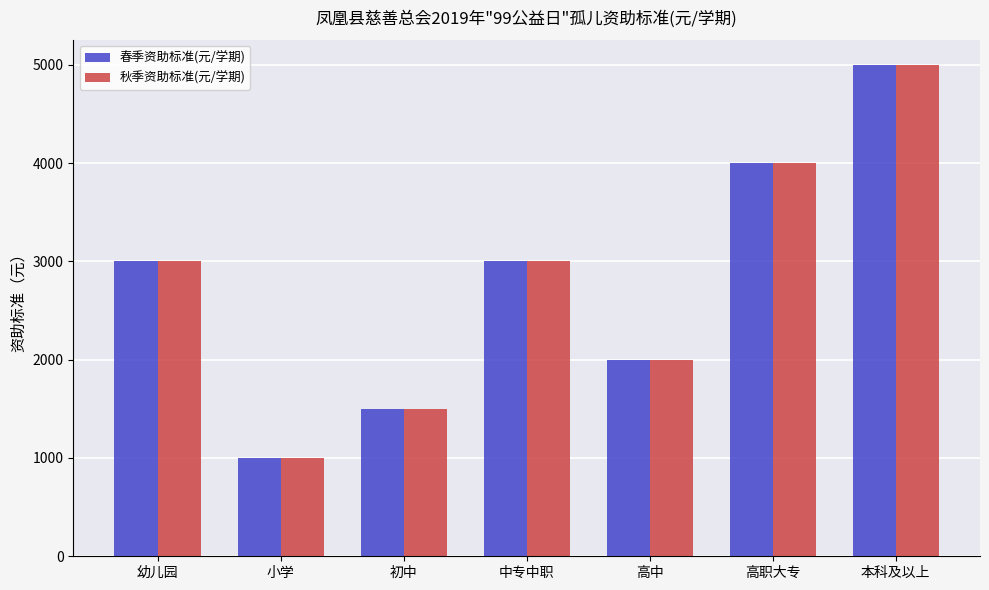

Reading left to right, extract all data points from this chart.

春季资助标准(元/学期): 3000	1000	1500	3000	2000	4000	5000
秋季资助标准(元/学期): 3000	1000	1500	3000	2000	4000	5000